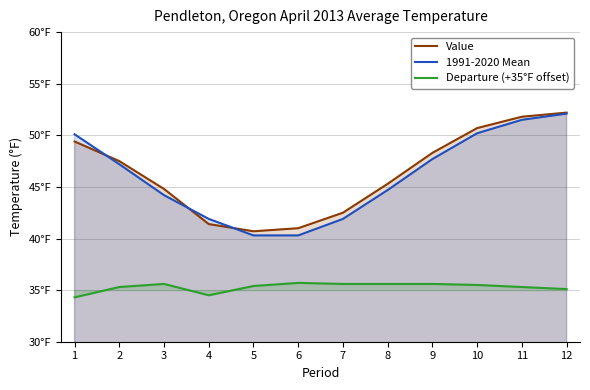

Reading left to right, list all the values displayed in this chart.

Value: 49.4	47.5	44.8	41.4	40.7	41.0	42.5	45.3	48.3	50.7	51.8	52.2
1991-2020 Mean: 50.1	47.2	44.2	41.9	40.3	40.3	41.9	44.7	47.7	50.2	51.5	52.1
Departure (+35°F offset): 34.3	35.3	35.6	34.5	35.4	35.7	35.6	35.6	35.6	35.5	35.3	35.1